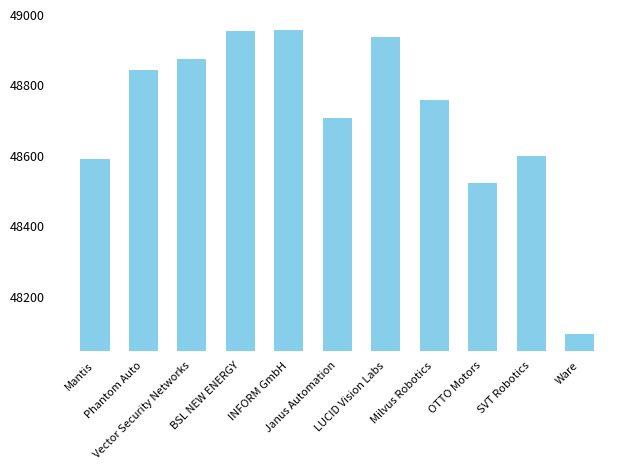

The value at OTTO Motors is 48523. True or false?

True